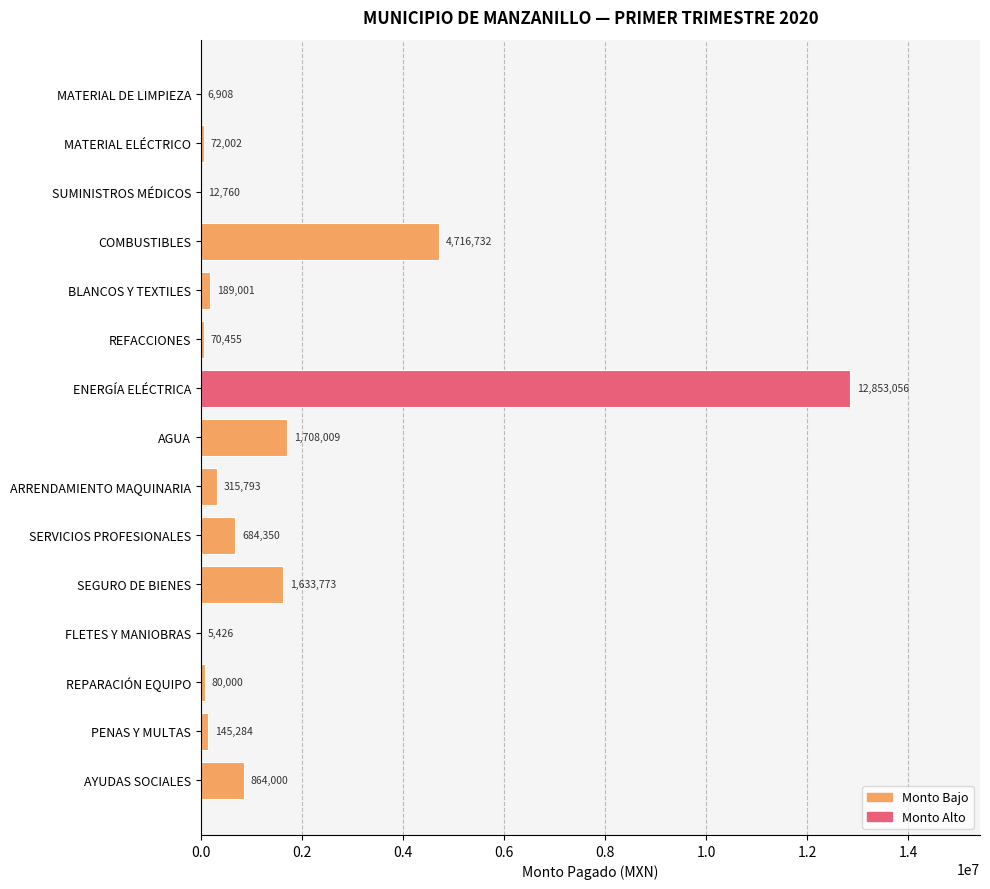

The value at AGUA is 707642.9. True or false?

False